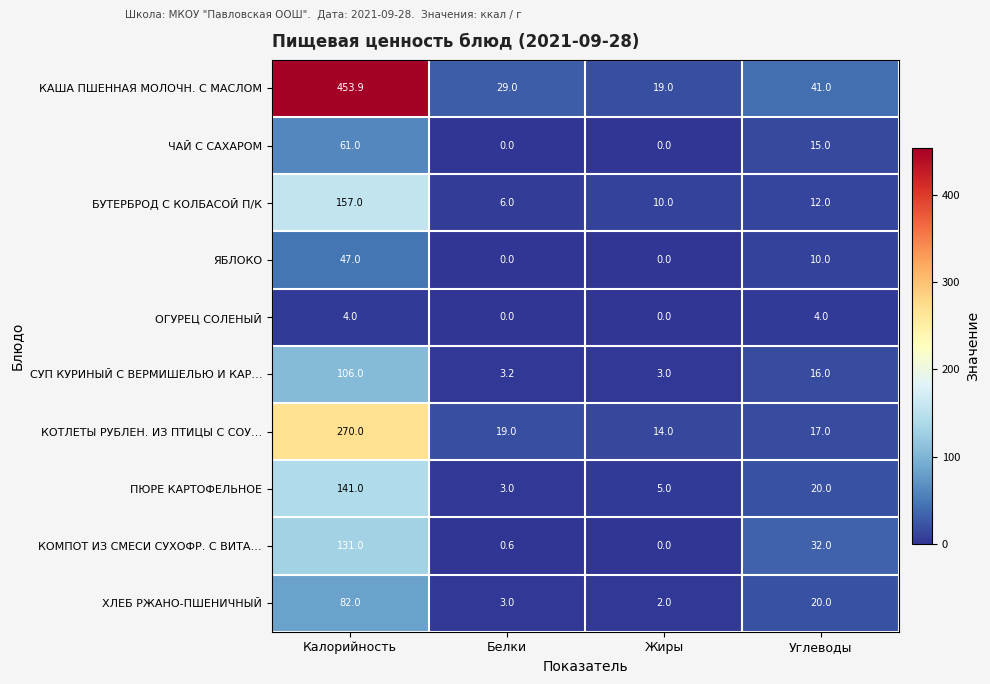

Rank the categories by КАША ПШЕННАЯ МОЛОЧН. С МАСЛОМ value from highest to lowest.

Калорийность, Углеводы, Белки, Жиры